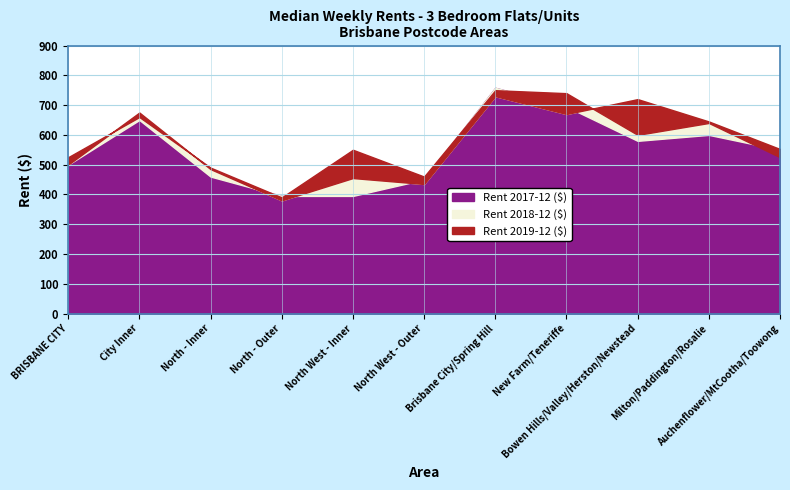

How many categories are shown in the chart?

11